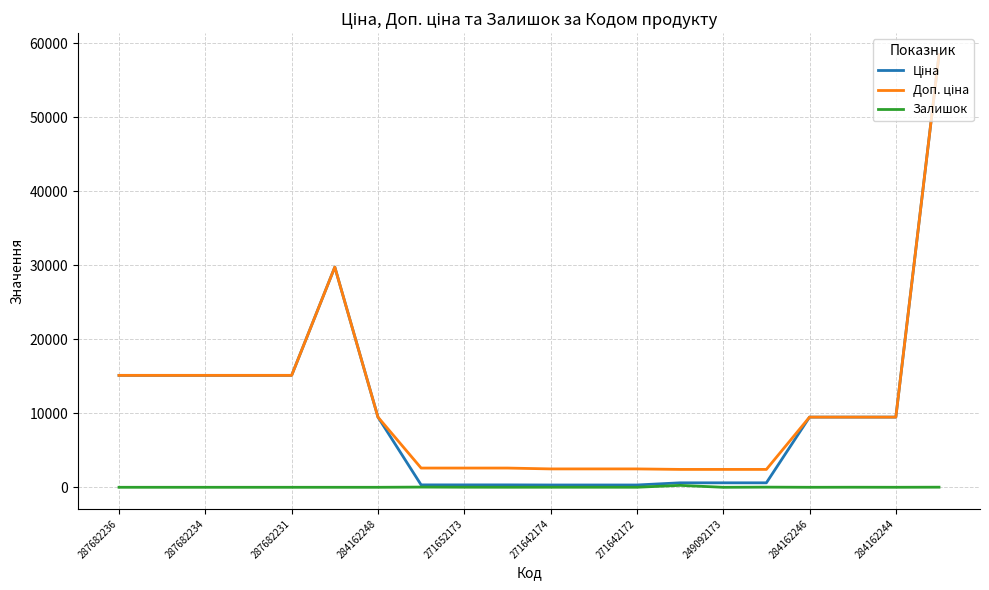

What is the maximum value shown in the chart?

58426.5